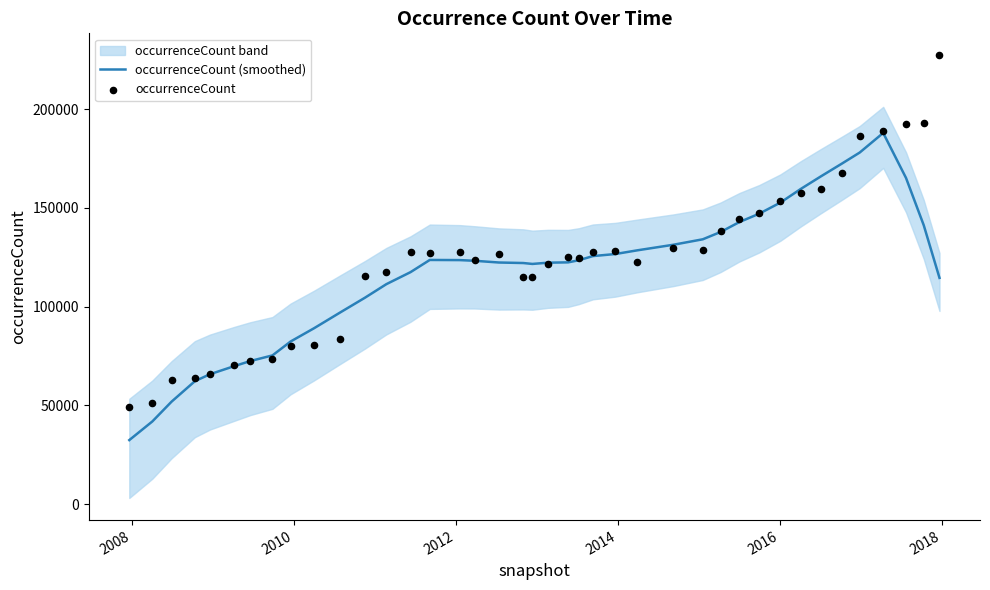

Which series contains the lowest Y value?

occurrenceCount (smoothed)